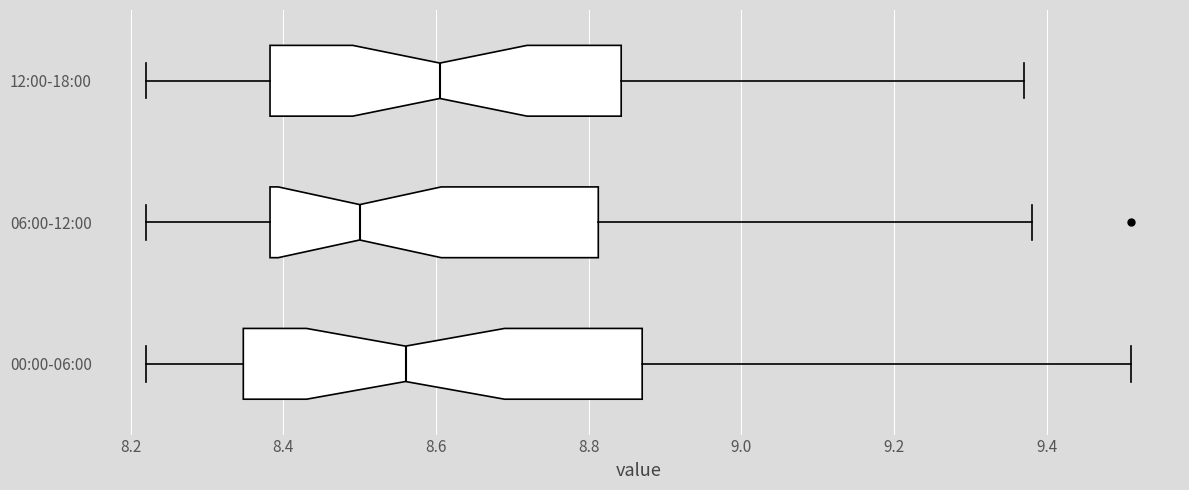

Which box has the furthest to the left median line?

06:00-12:00